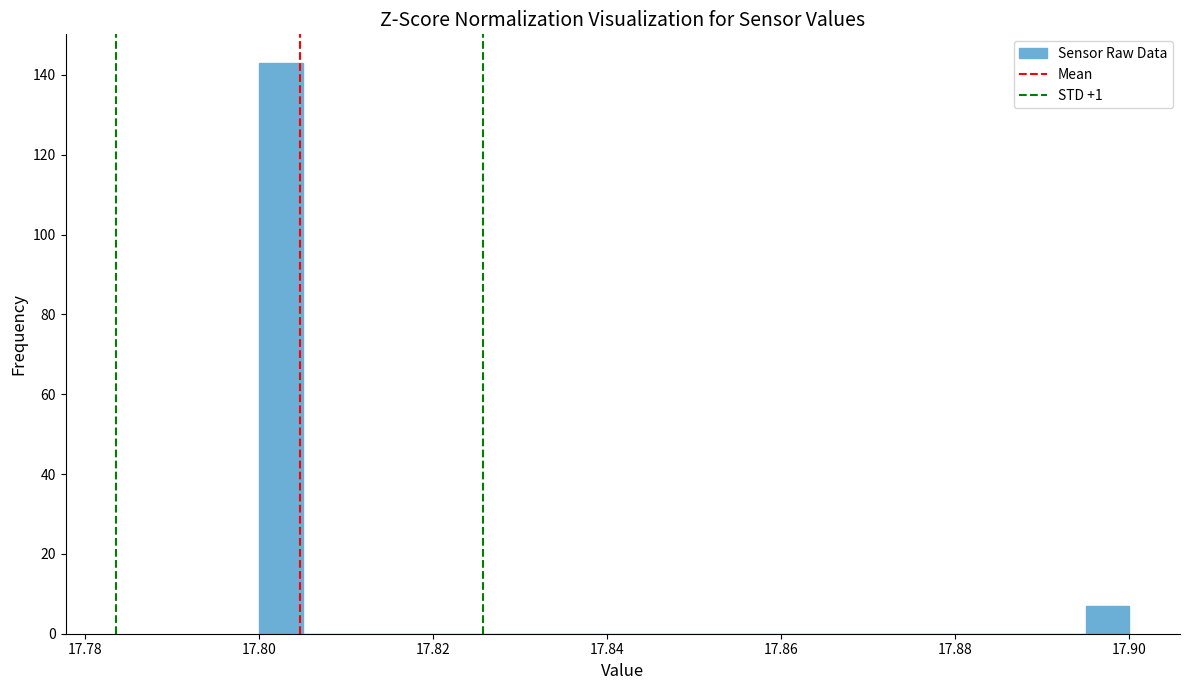

Around what value on the x-axis is the tallest bar? Give the approximate position of its centre, as read against the axis.

17.802